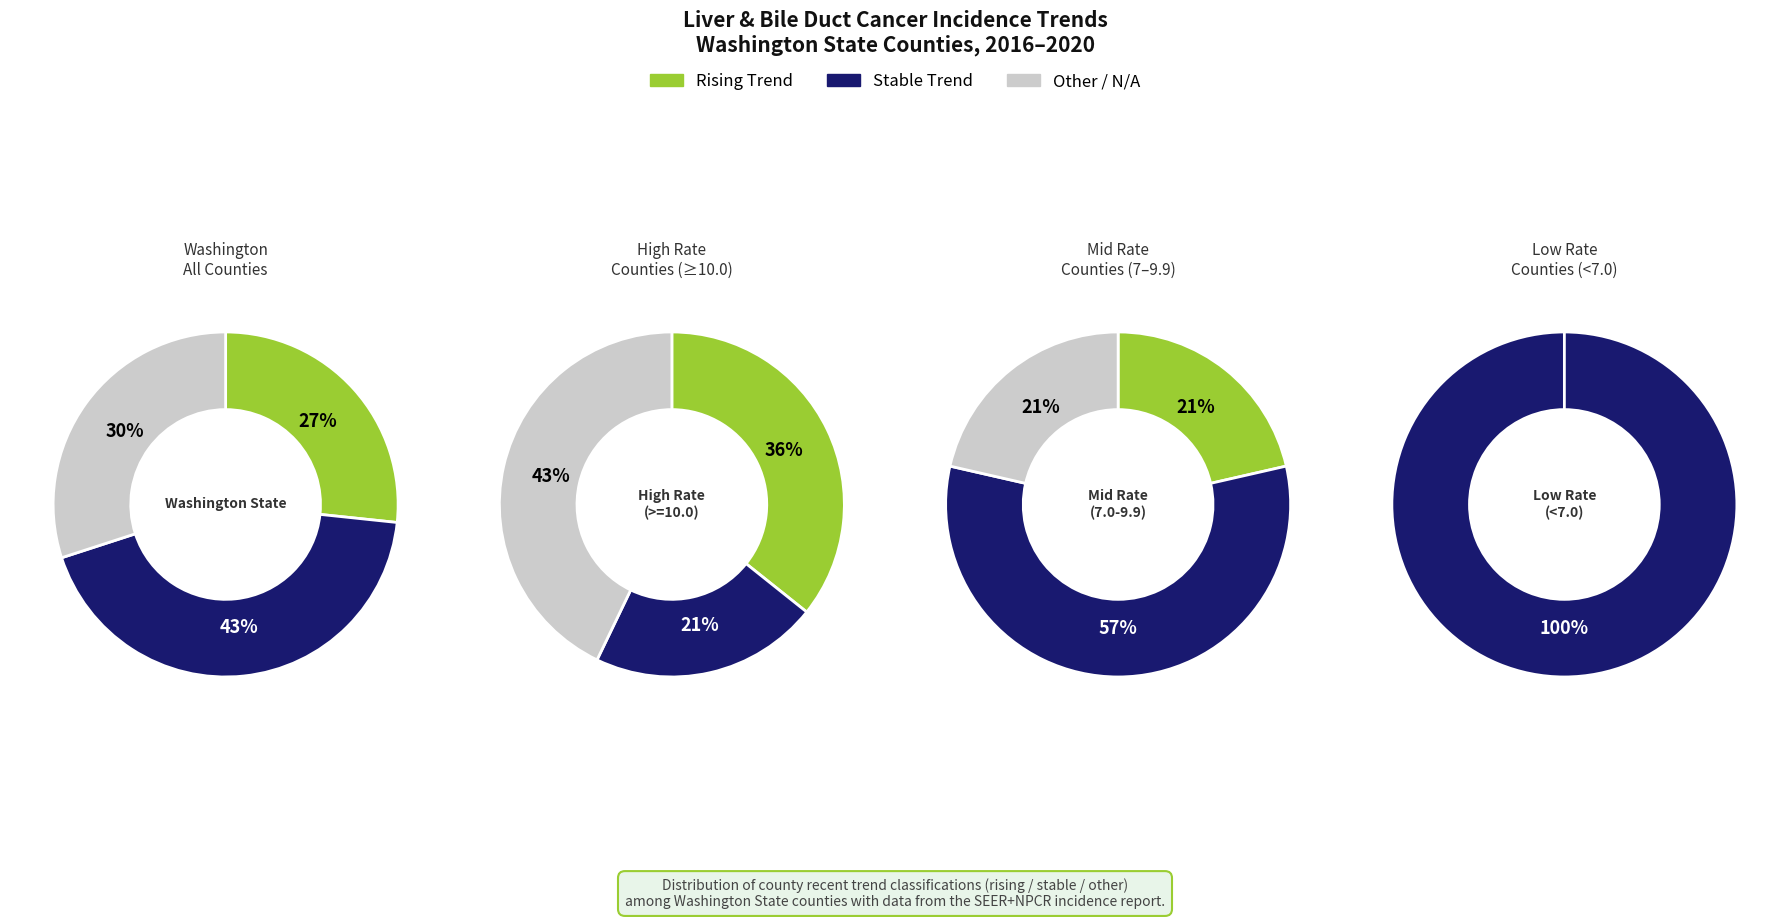

The other slice represents 30% of the pie. True or false?

True